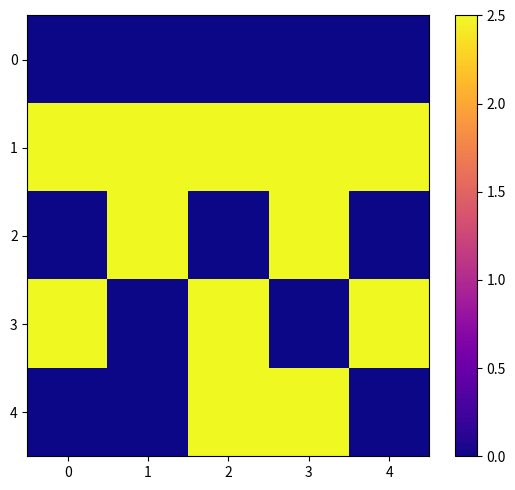

How many data points does each series have?

5